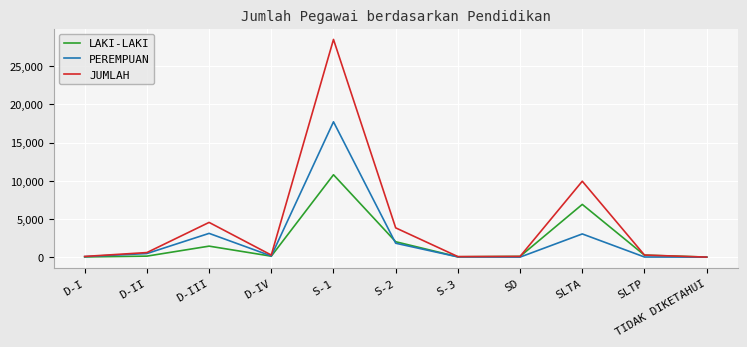

True or false: JUMLAH has a value of 15546 at SLTA.

False